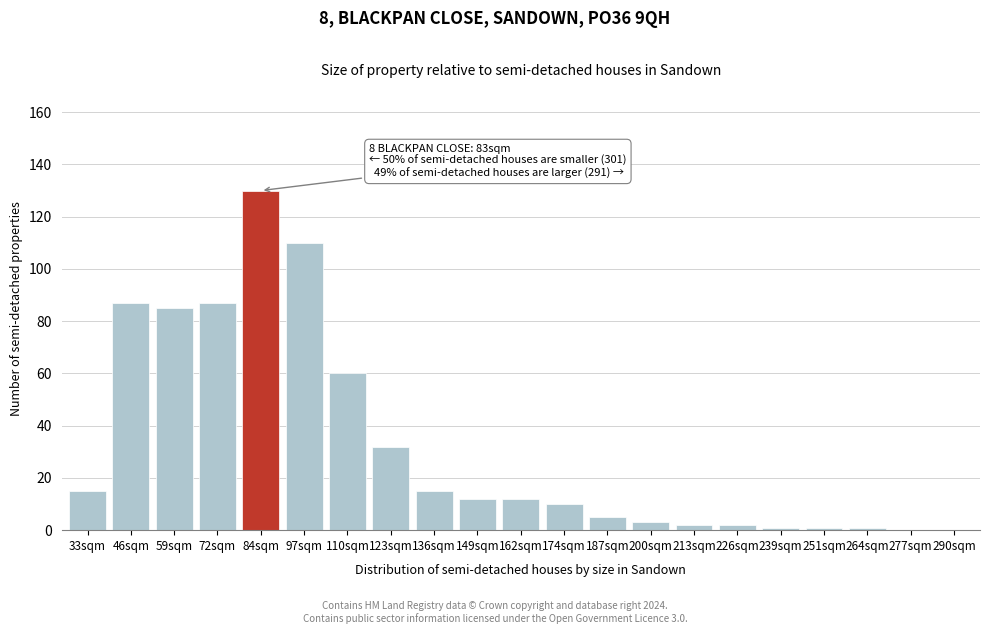

Reading left to right, extract all data points from this chart.

33sqm=15	46sqm=87	59sqm=85	72sqm=87	84sqm=130	97sqm=110	110sqm=60	123sqm=32	136sqm=15	149sqm=12	162sqm=12	174sqm=10	187sqm=5	200sqm=3	213sqm=2	226sqm=2	239sqm=1	251sqm=1	264sqm=1	277sqm=0	290sqm=0